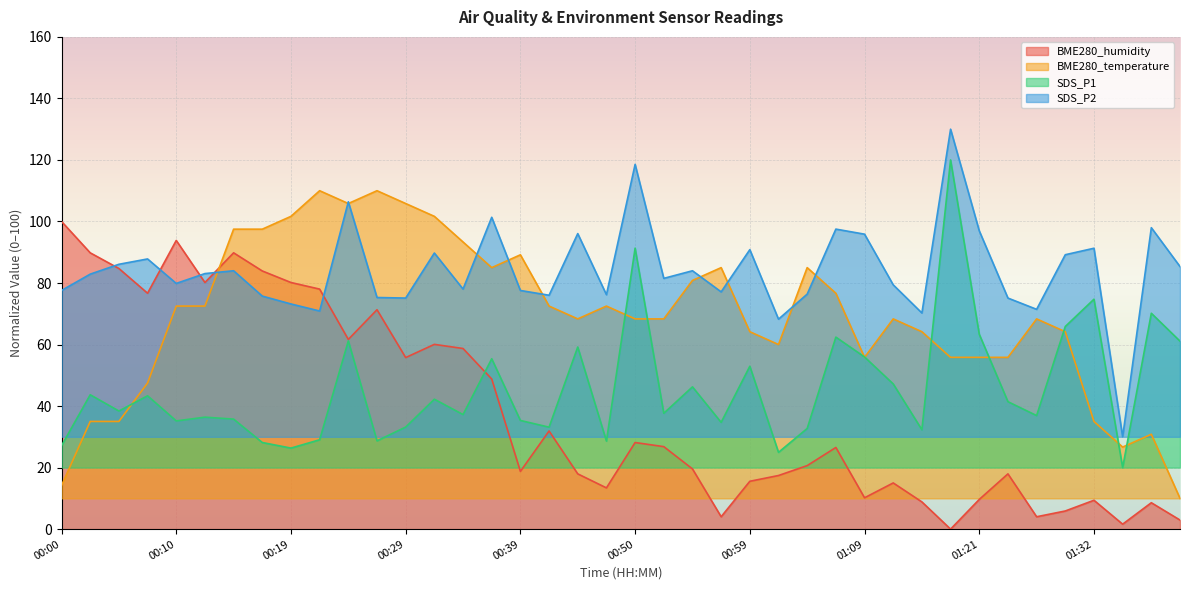

List the labels in order of SDS_P1 value, largest first.

01:18, 00:50, 01:32, 01:38, 01:30, 01:21, 01:07, 00:24, 01:40, 00:45, 01:09, 00:37, 00:59, 01:12, 00:54, 00:02, 00:07, 00:32, 01:24, 00:05, 00:52, 00:34, 01:27, 00:12, 00:14, 00:39, 00:10, 00:57, 00:29, 00:41, 01:04, 01:15, 00:22, 00:27, 00:47, 00:17, 00:00, 00:19, 01:02, 01:35